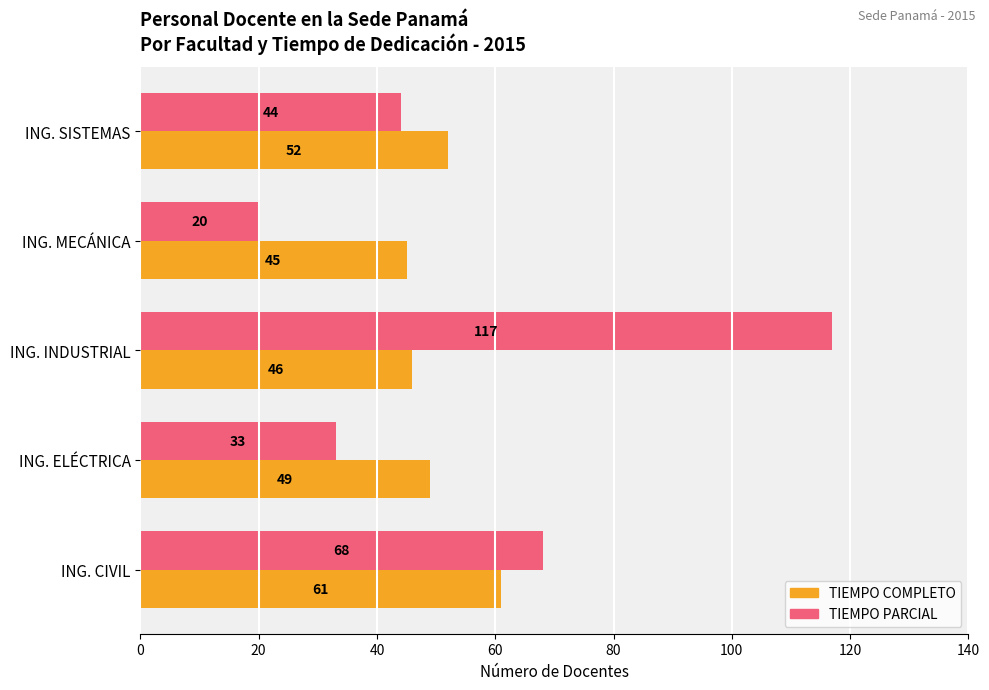

What is the maximum value for TIEMPO COMPLETO?

61